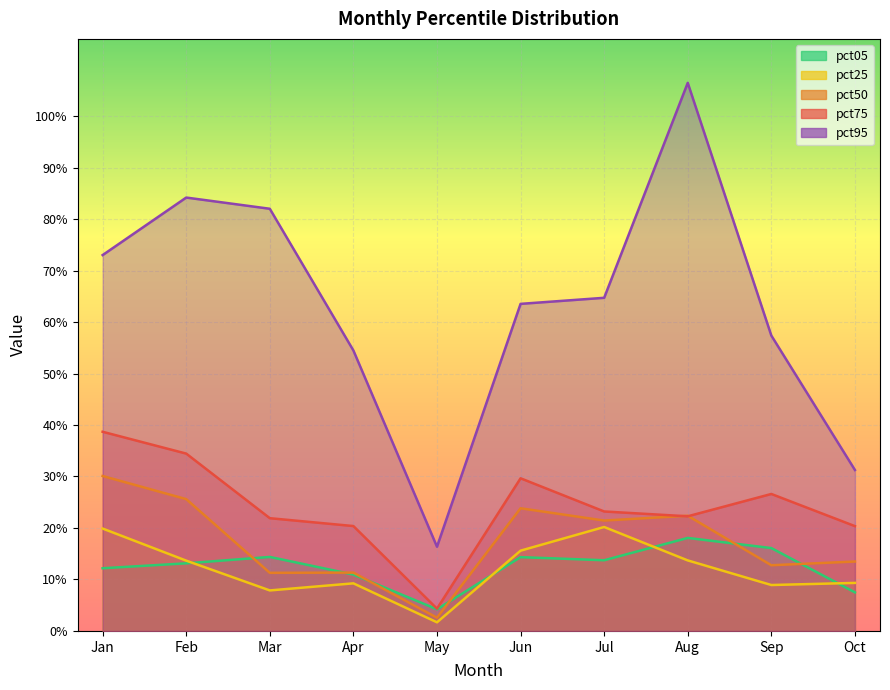

How many interior local peaks does the pct75 series have?

2